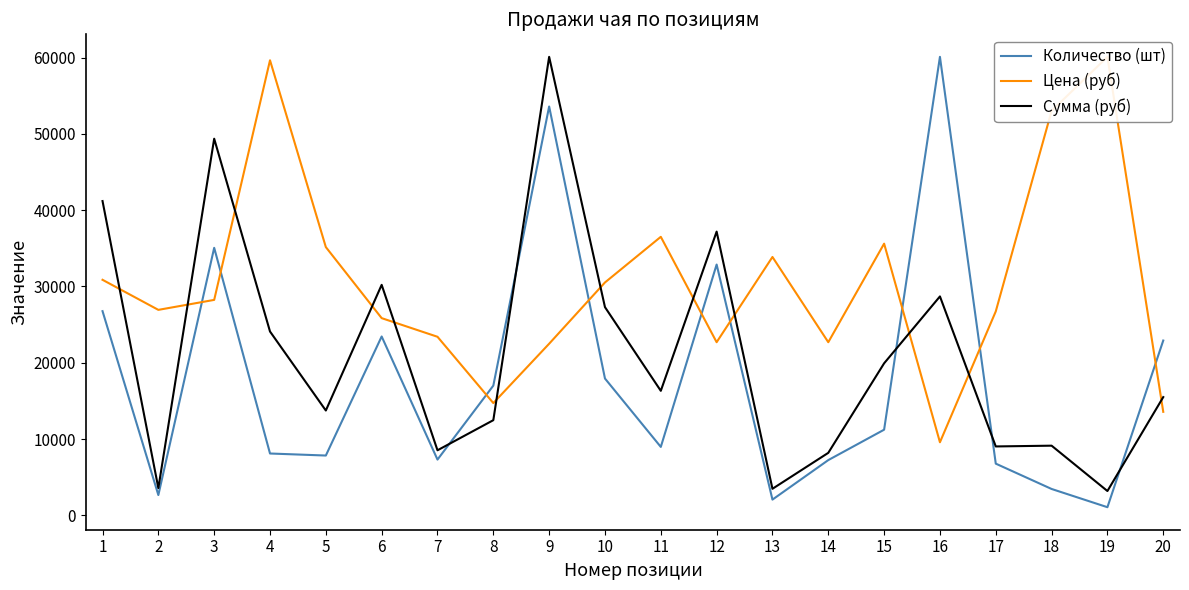

Reading right to left, extract all data points from this chart.

Количество (шт): 20=22913.1	19=1062.6	18=3453.6	17=6774.3	16=60105.4	15=11224.1	14=7239.2	13=2058.9	12=32875.3	11=8966.0	10=17932.0	9=53596.7	8=17002.2	7=7305.6	6=23444.4	5=7836.9	4=8102.6	3=35067.0	2=2656.6	1=26765.1
Цена (руб): 20=13566.8	19=60105.4	18=53022.9	17=26735.0	16=9577.1	15=35614.4	14=22693.9	13=33868.7	12=22693.9	11=36511.4	10=30528.4	9=22494.6	8=14714.5	7=23406.7	6=25850.0	5=35164.4	4=59655.3	3=28242.1	2=26934.3	1=30875.7
Сумма (руб): 20=15497.4	19=3184.2	18=9129.1	17=9029.0	16=28697.5	15=19928.5	14=8190.3	13=3476.3	12=37194.3	11=16320.1	10=27291.6	9=60105.4	8=12472.3	7=8525.0	6=30213.3	5=13738.7	4=24097.4	3=49373.3	2=3567.2	1=41198.7